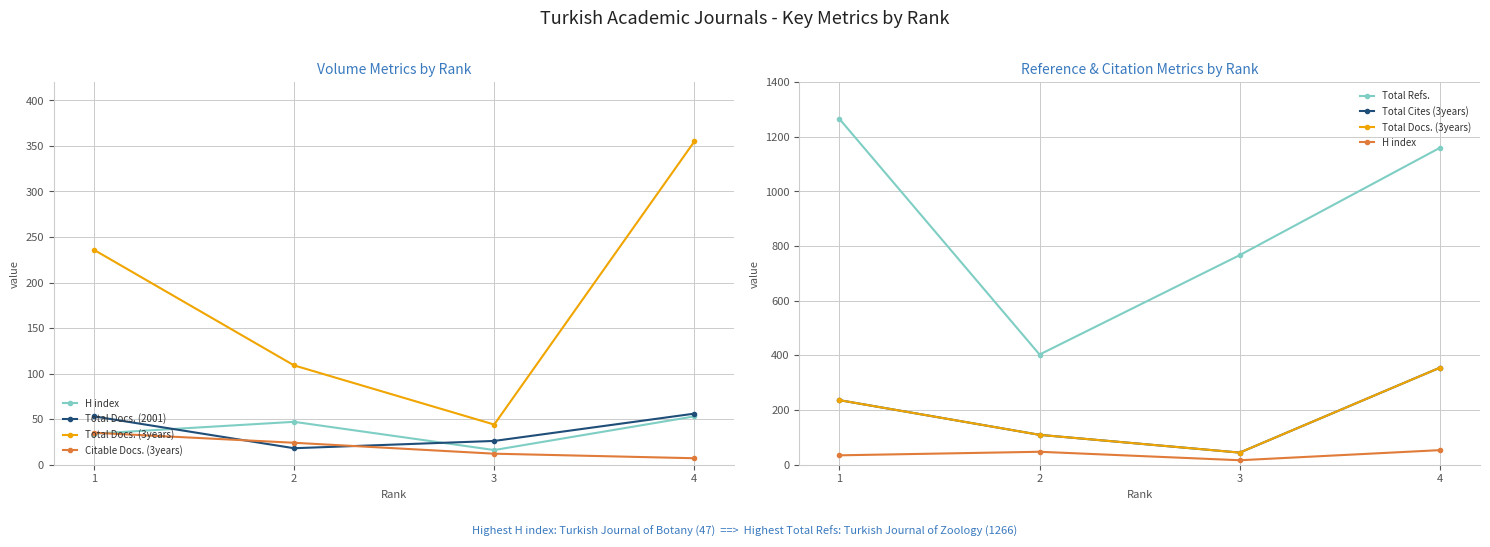

How many series are shown in this chart?

6